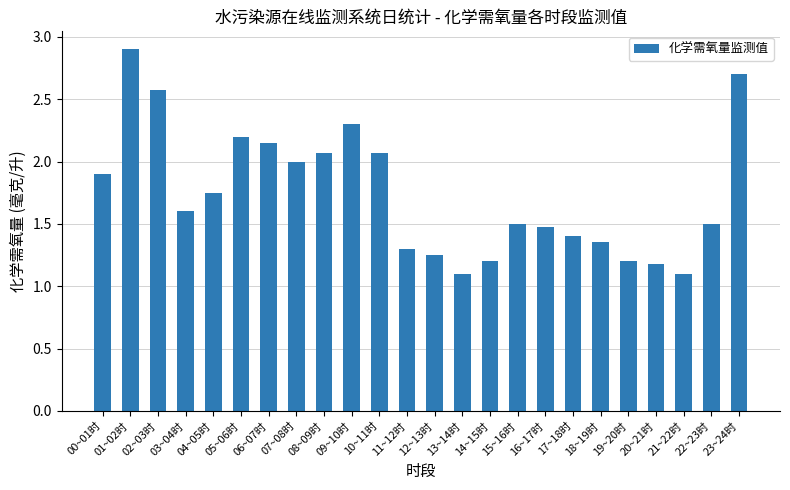

What position from the right is 10~11时?

14